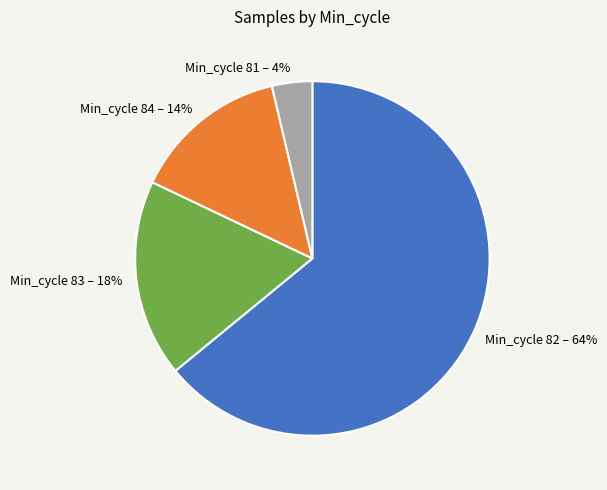

To the nearest percent, what is the average slice percentage?

25%